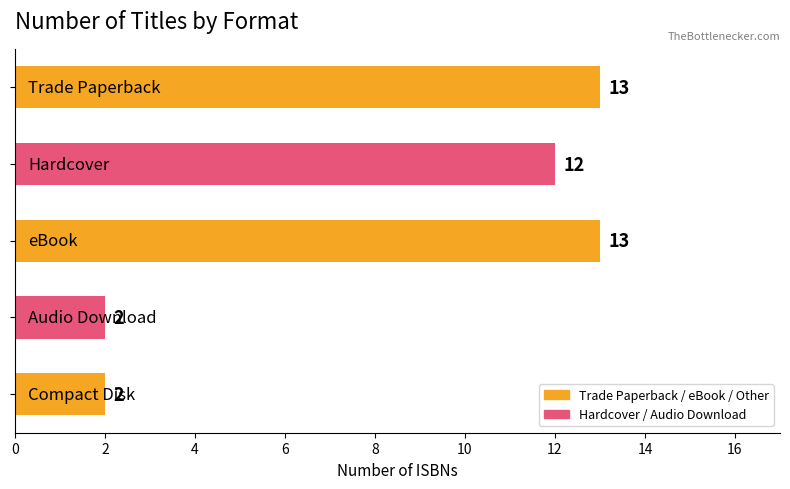

What is the value of the 4th bar from the top?

2